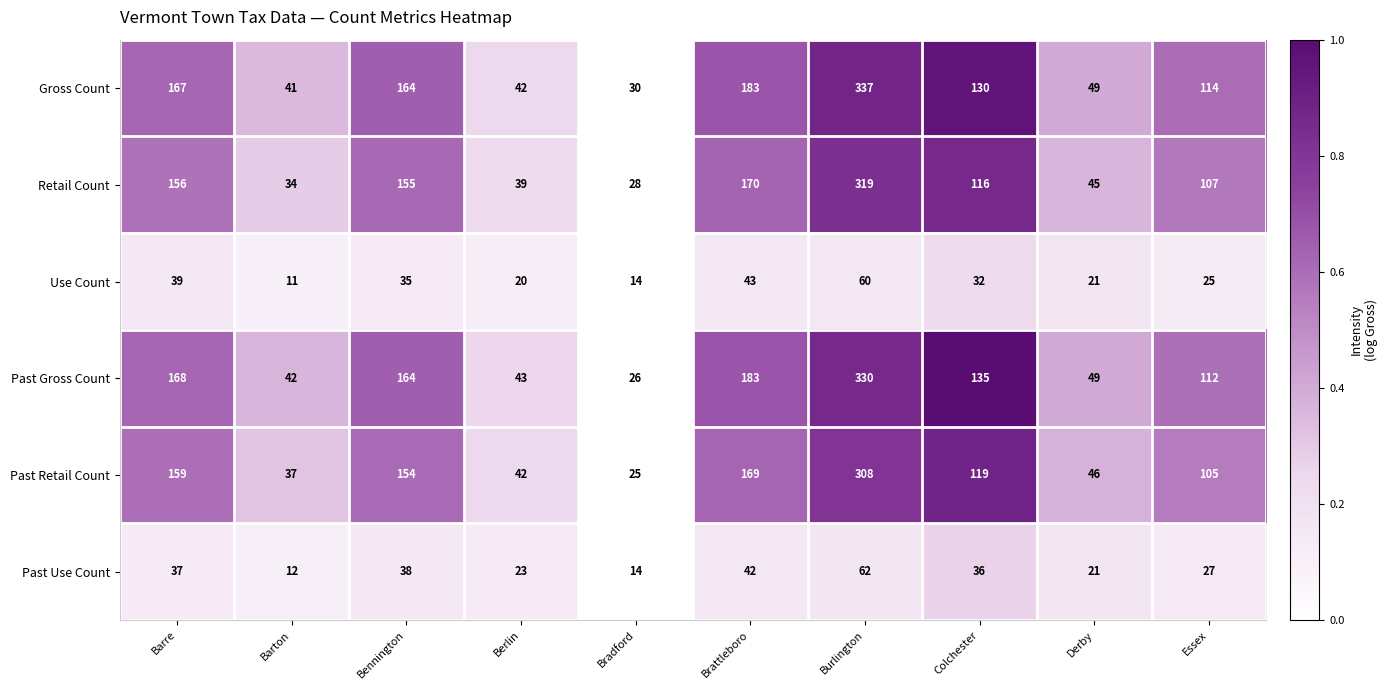

How many values in the Past Use Count series are below 36?

5